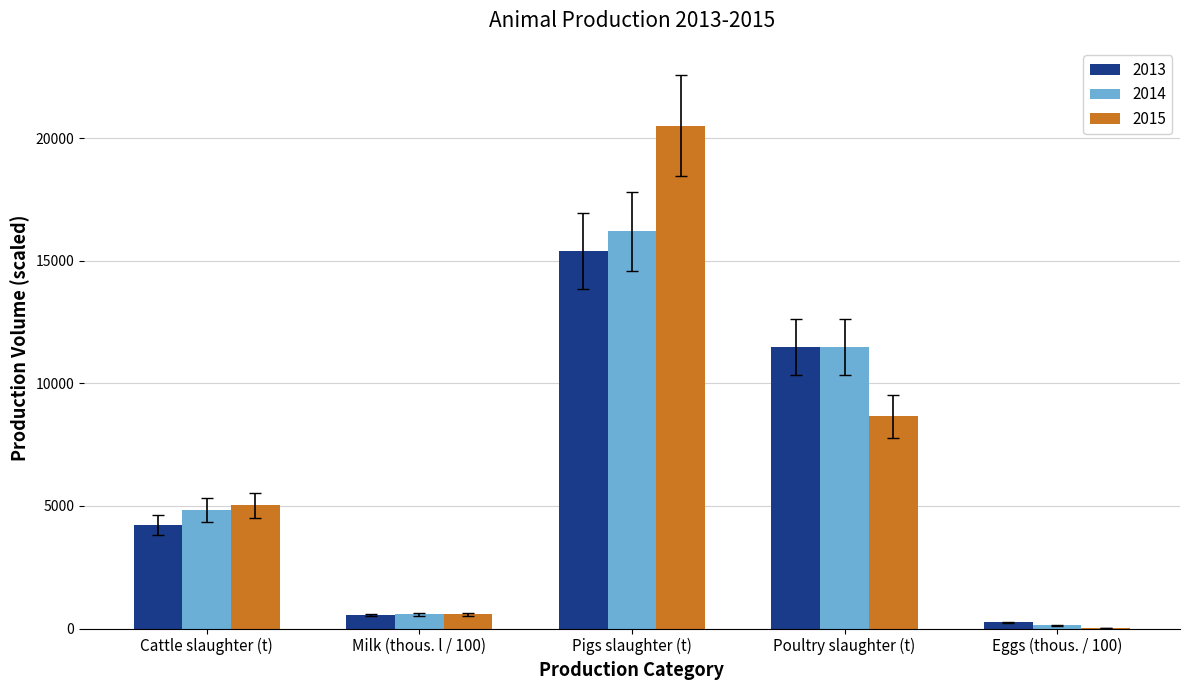

At which category does the chart reach its peak across all series?

Pigs slaughter (t)